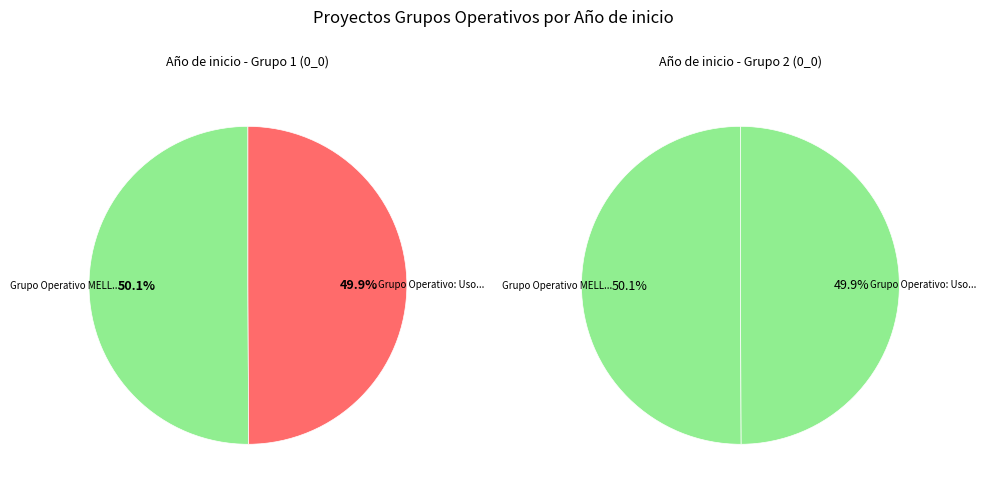

Count the number of slices in the pie.

2